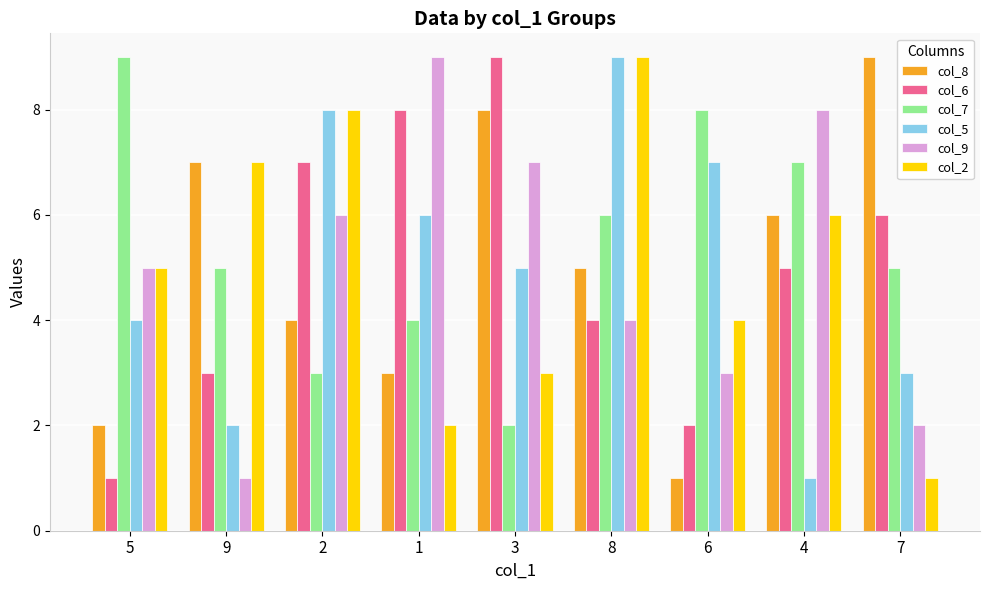

What is the value of the col_6 bar at the 3rd from the left?

7